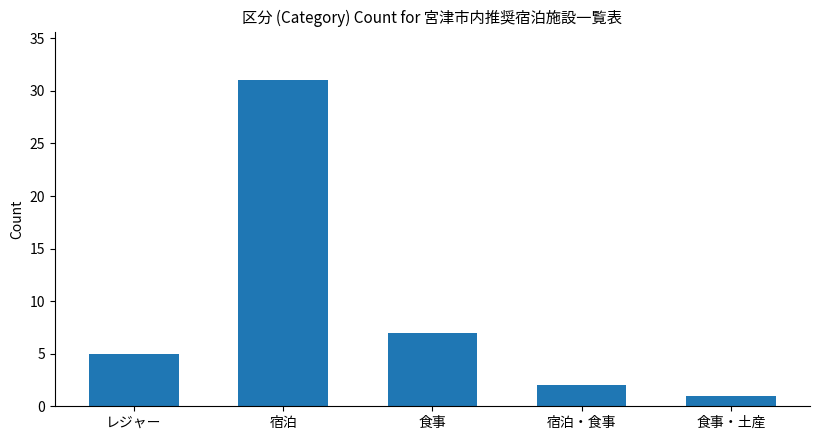

Rank the categories by value from lowest to highest.

食事・土産, 宿泊・食事, レジャー, 食事, 宿泊